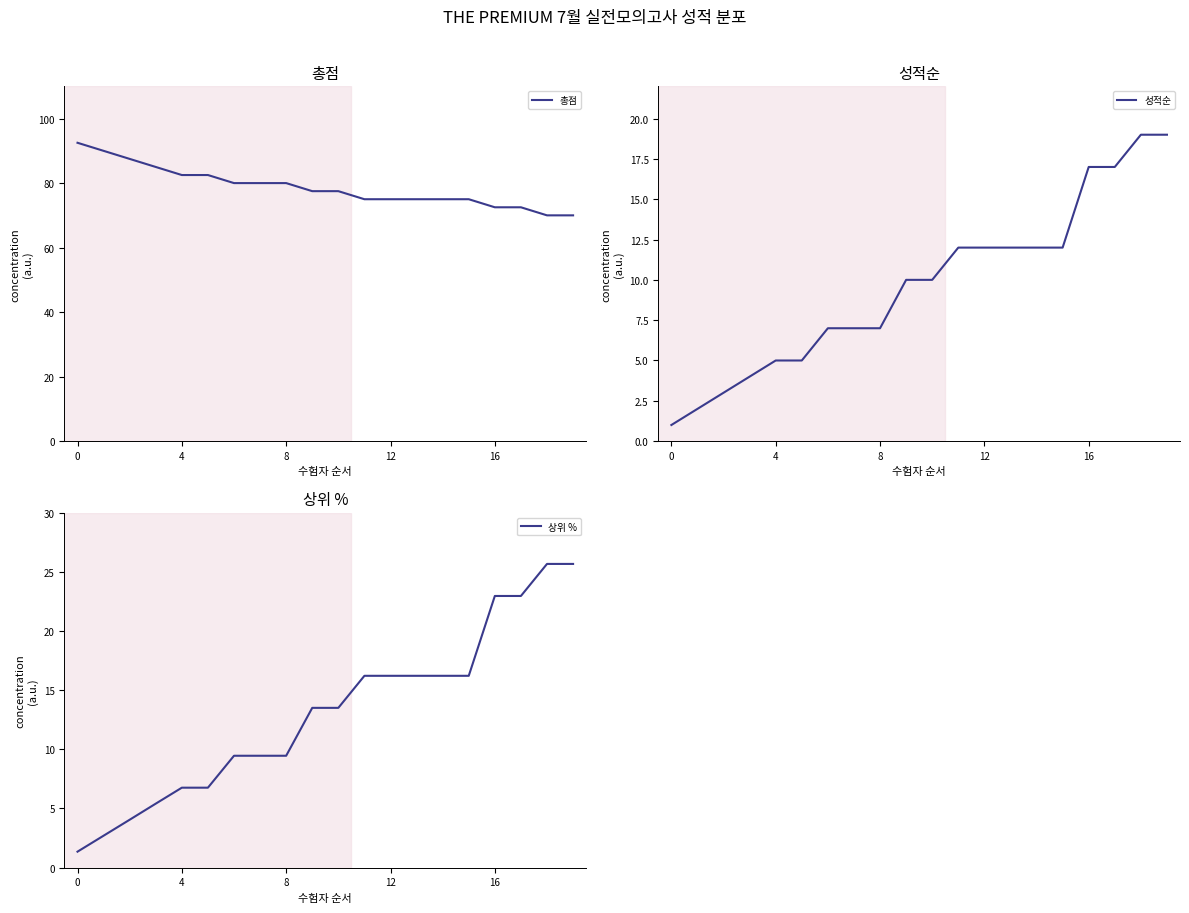

Does the chart display data point markers on the line(s)?

No